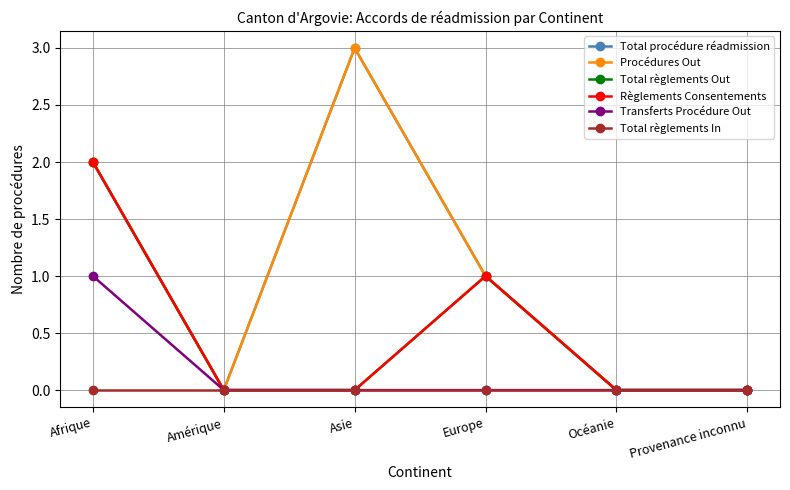

Is this an area chart (filled region under the line)?

No